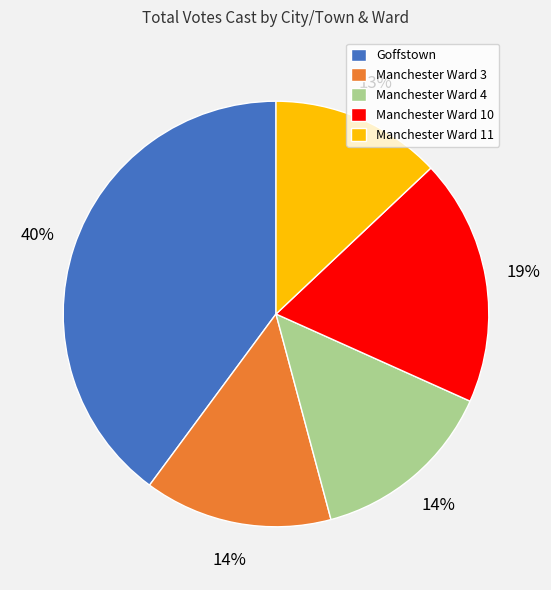

To the nearest percent, what percentage of the pie is Manchester Ward 4?

14%